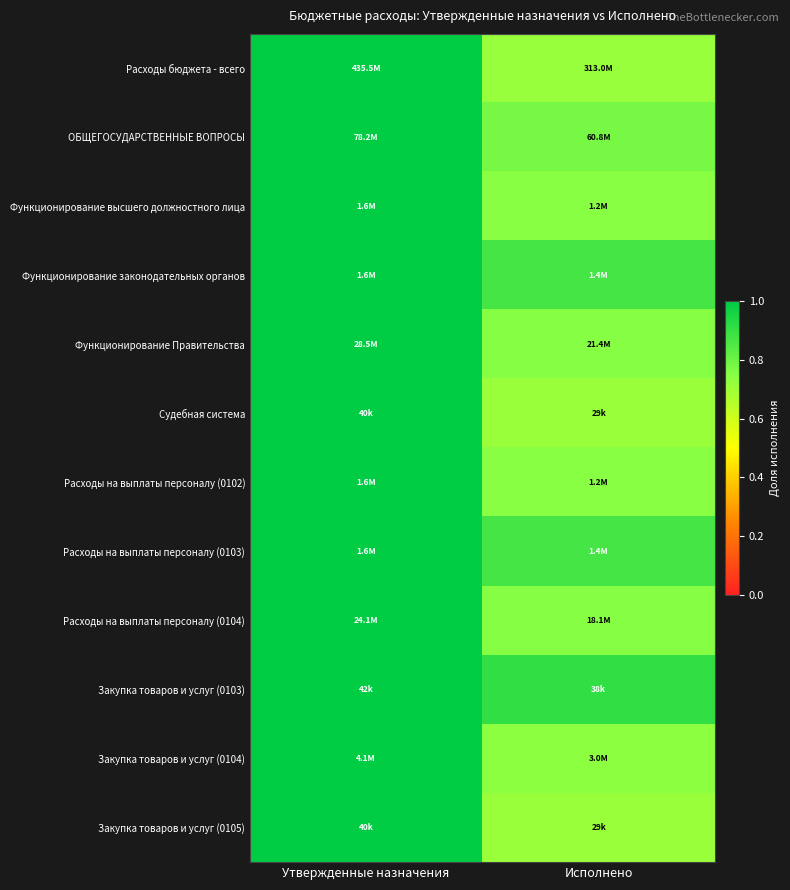

Reading left to right, list all the values displayed in this chart.

Расходы бюджета - всего: Утвержденные назначения=1.0	Исполнено=0.7
ОБЩЕГОСУДАРСТВЕННЫЕ ВОПРОСЫ: Утвержденные назначения=1.0	Исполнено=0.8
Функционирование высшего должностного лица: Утвержденные назначения=1.0	Исполнено=0.7
Функционирование законодательных органов: Утвержденные назначения=1.0	Исполнено=0.9
Функционирование Правительства: Утвержденные назначения=1.0	Исполнено=0.8
Судебная система: Утвержденные назначения=1.0	Исполнено=0.7
Расходы на выплаты персоналу (0102): Утвержденные назначения=1.0	Исполнено=0.7
Расходы на выплаты персоналу (0103): Утвержденные назначения=1.0	Исполнено=0.9
Расходы на выплаты персоналу (0104): Утвержденные назначения=1.0	Исполнено=0.8
Закупка товаров и услуг (0103): Утвержденные назначения=1.0	Исполнено=0.9
Закупка товаров и услуг (0104): Утвержденные назначения=1.0	Исполнено=0.7
Закупка товаров и услуг (0105): Утвержденные назначения=1.0	Исполнено=0.7